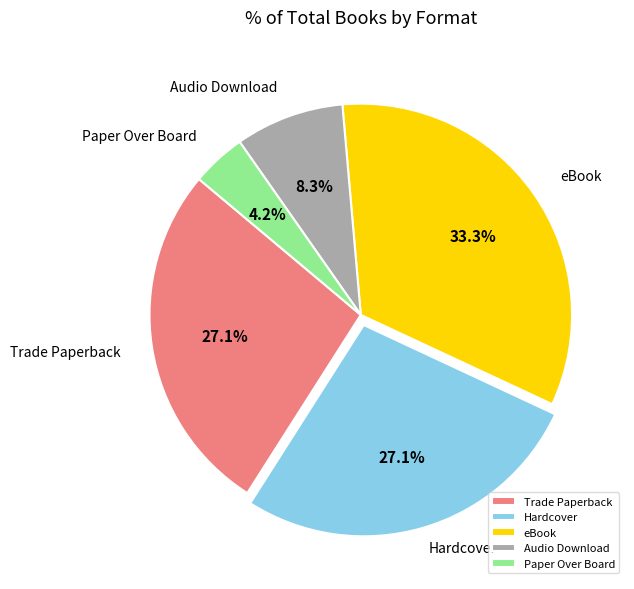

Which category has the smallest portion of the pie?

Paper Over Board